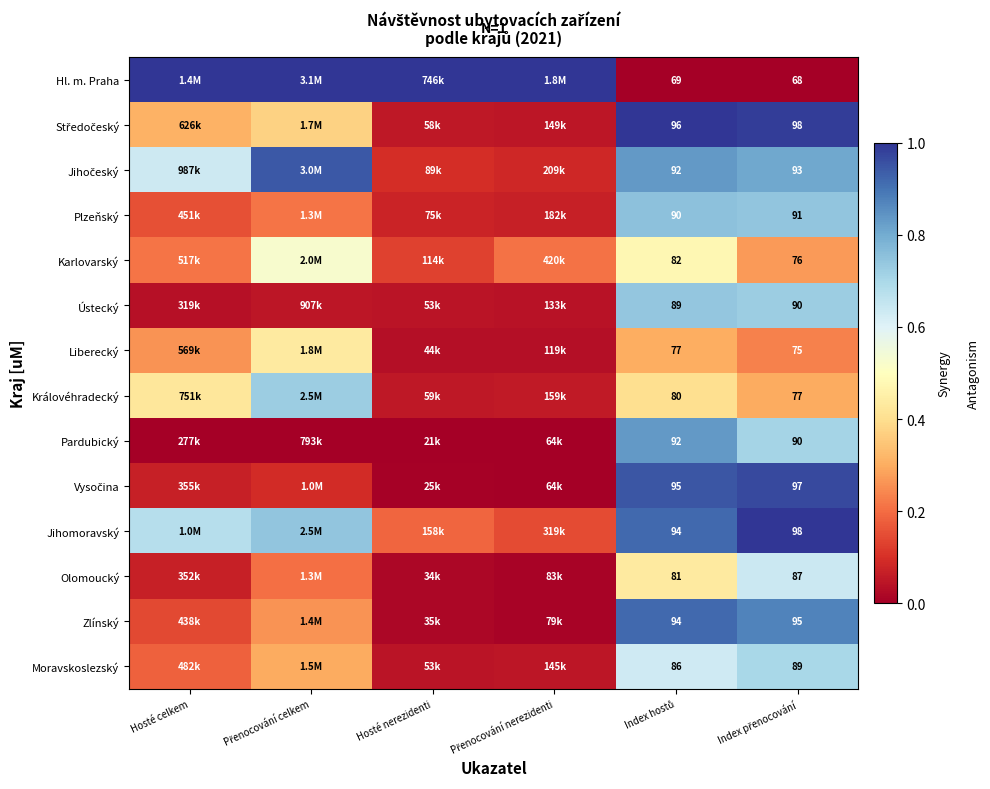

Which label corresponds to the largest value in the chart?

Hosté celkem